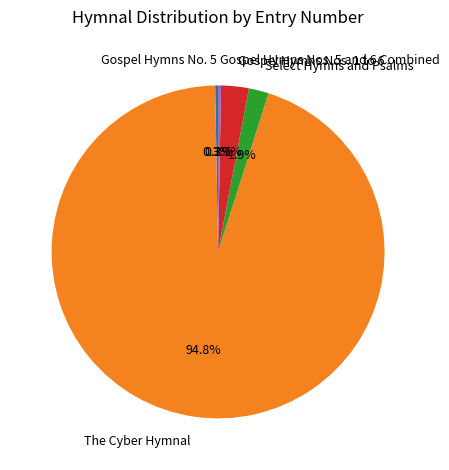

True or false: Gospel Hymns No. 5 accounts for 5% of the total.

False